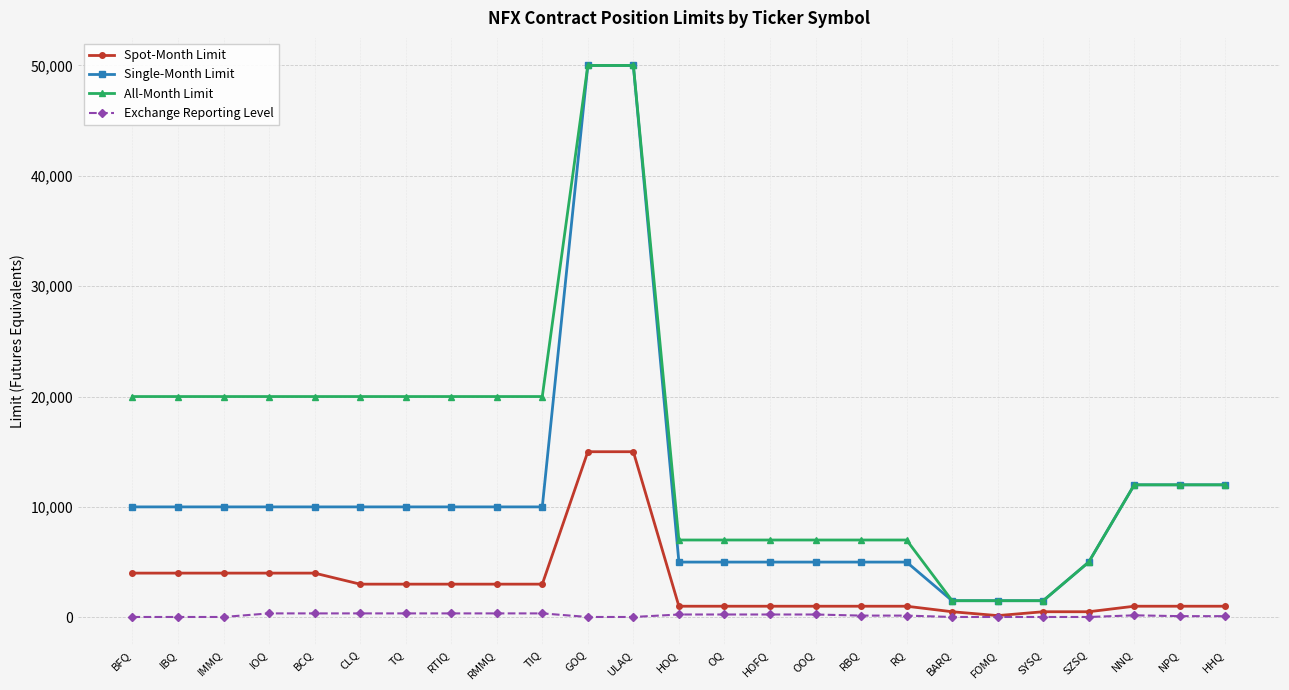

Rank the series at RMMQ from lowest to highest value.

Exchange Reporting Level, Spot-Month Limit, Single-Month Limit, All-Month Limit